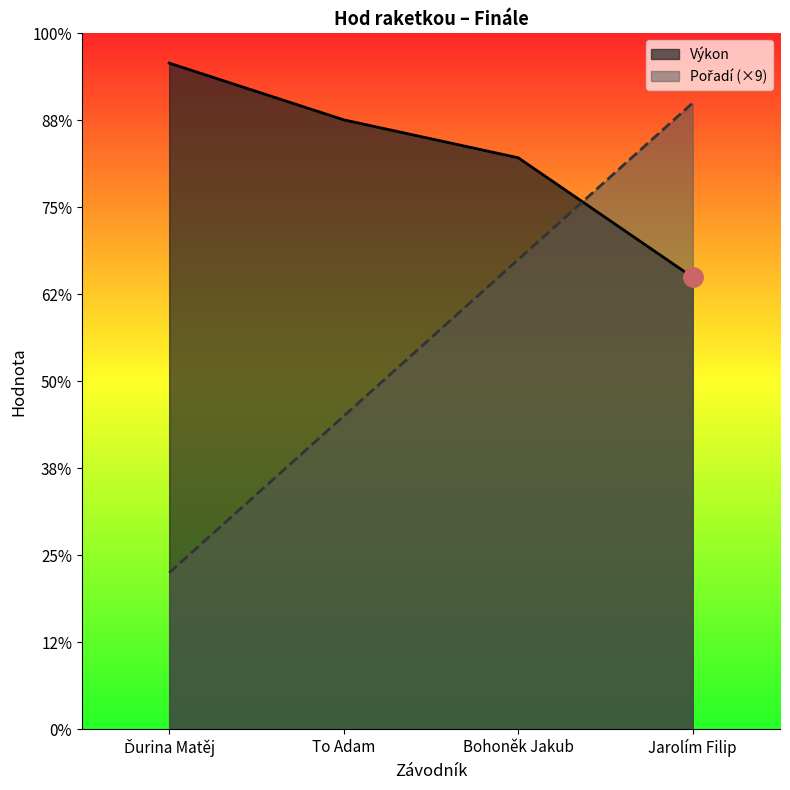

What are all the series names shown in the legend?

Pořadí, Výkon